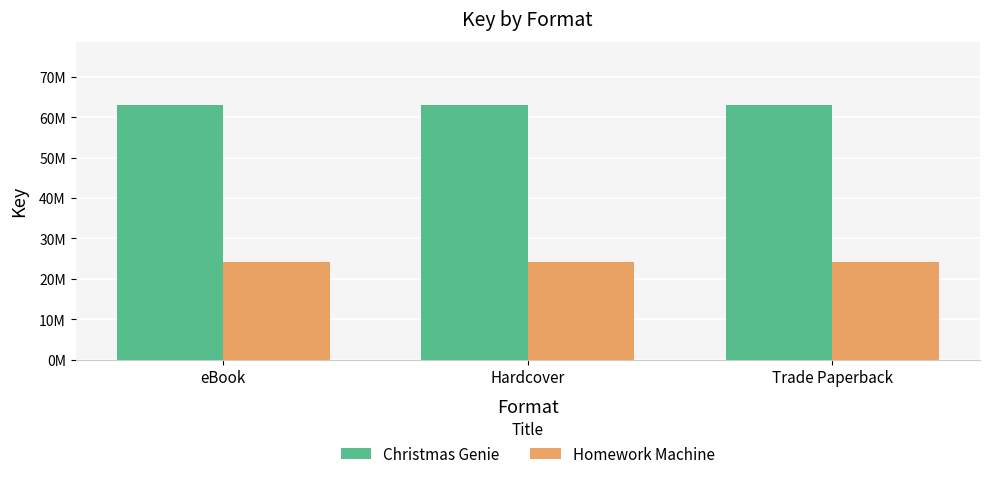

What is the value of the Christmas Genie bar at the 2nd from the left?

62897283